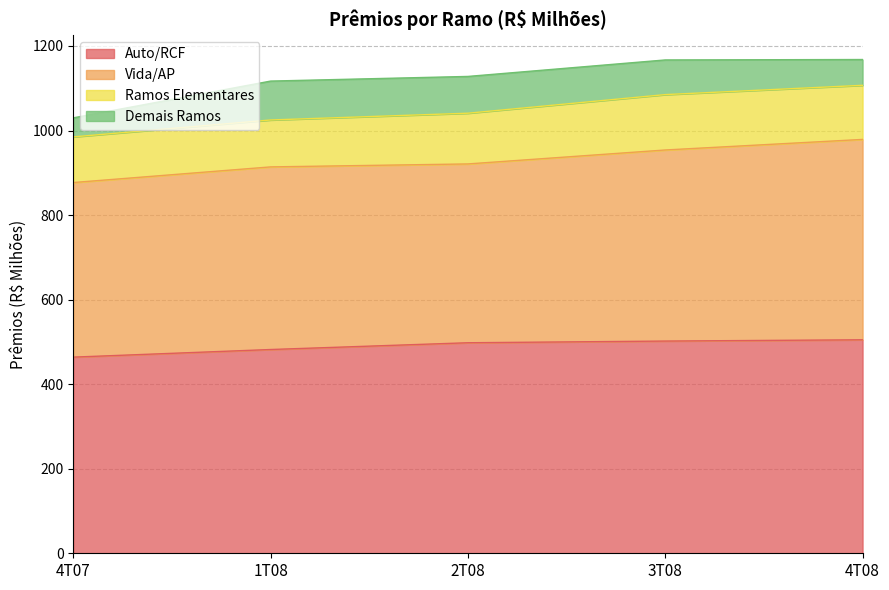

What is the label of the 4th point from the left?

3T08